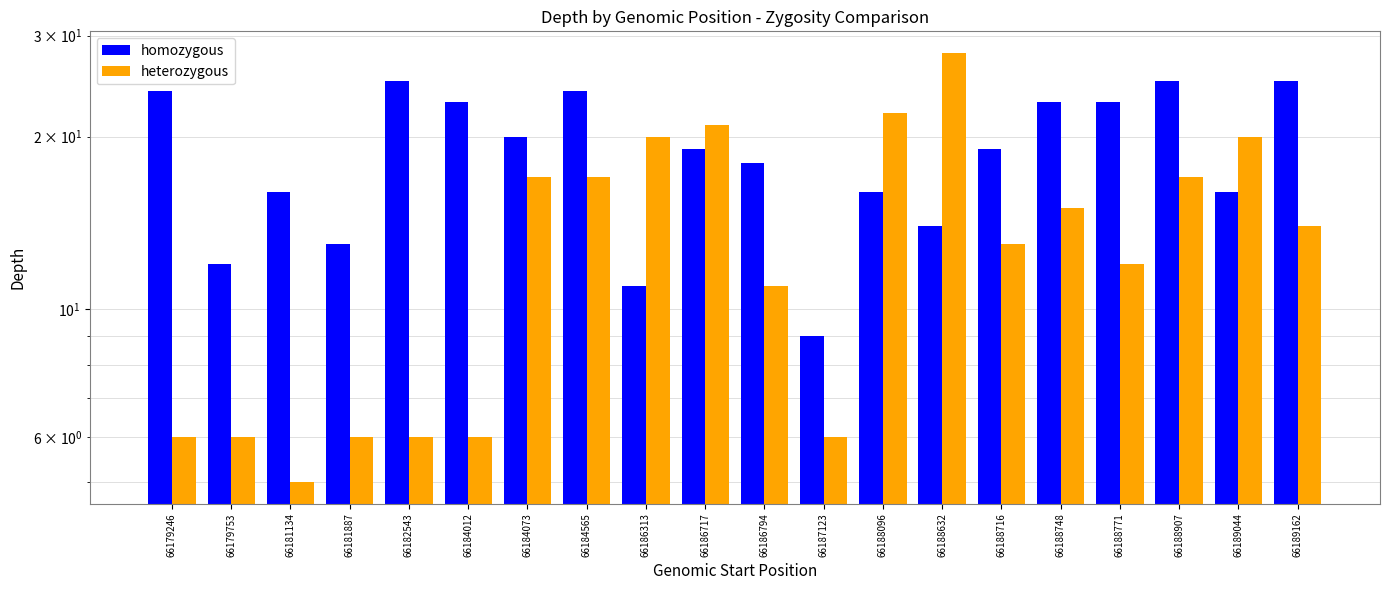

At how many categories does at least one series exceed 16?

16